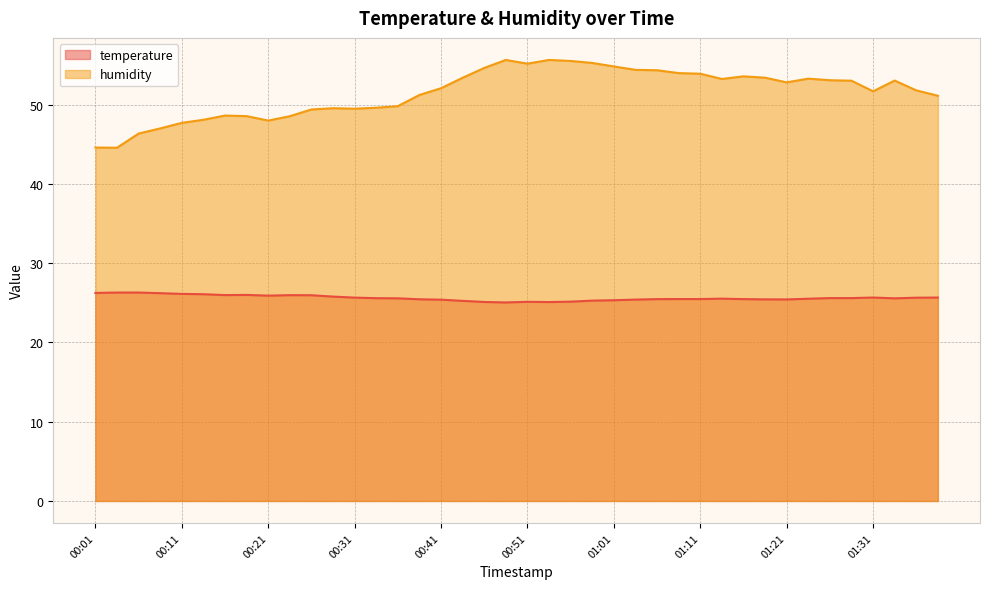

True or false: humidity and temperature intersect in this chart.

False